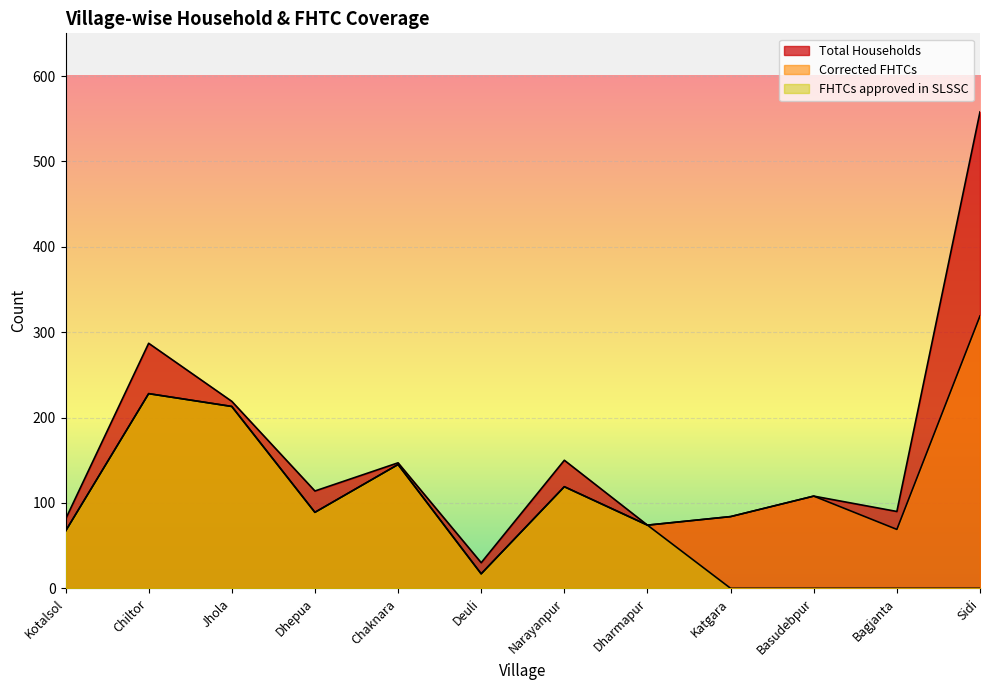

What is the difference between the FHTCs approved in SLSSC values at Basudebpur and Narayanpur?

119